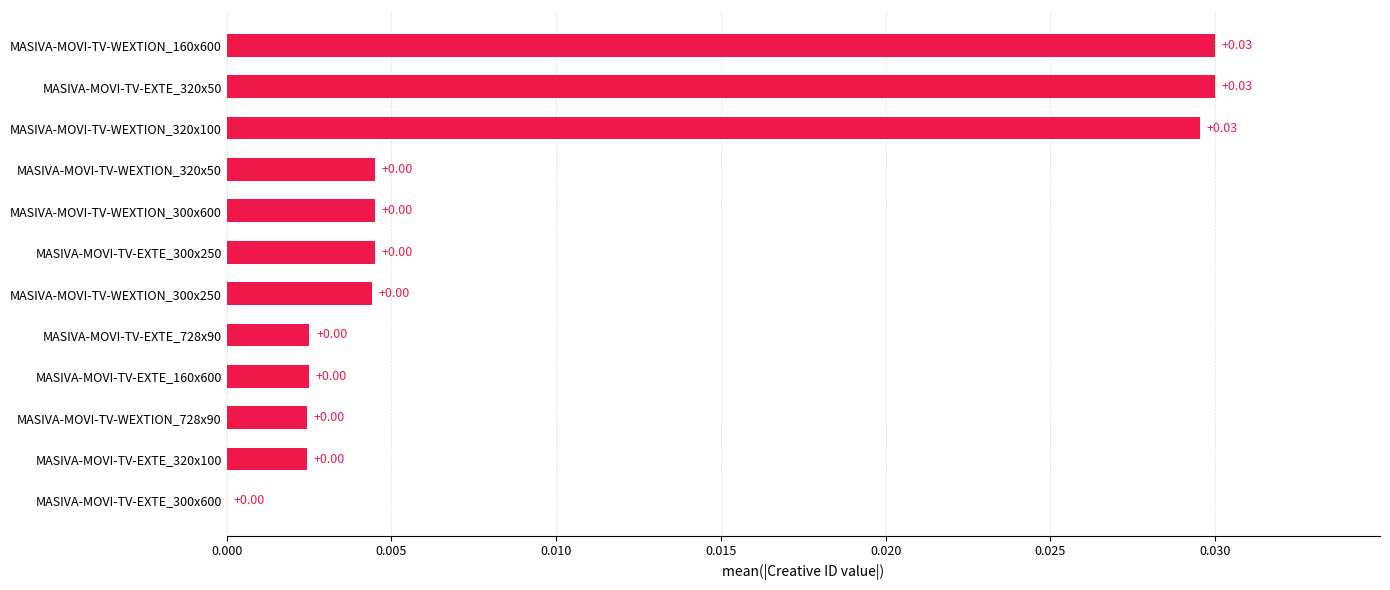

How many positive values are there?

11